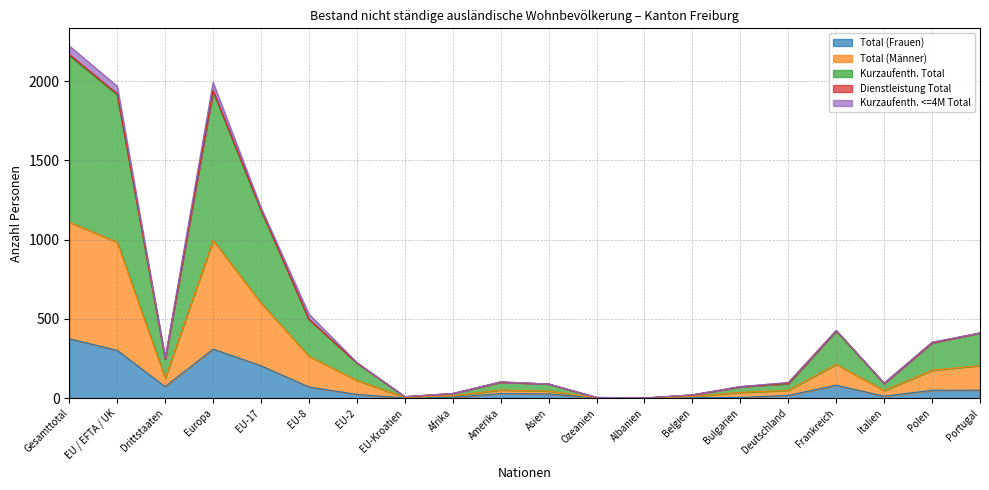

What is the approximate value of Total (Frauen) at Italien?

13